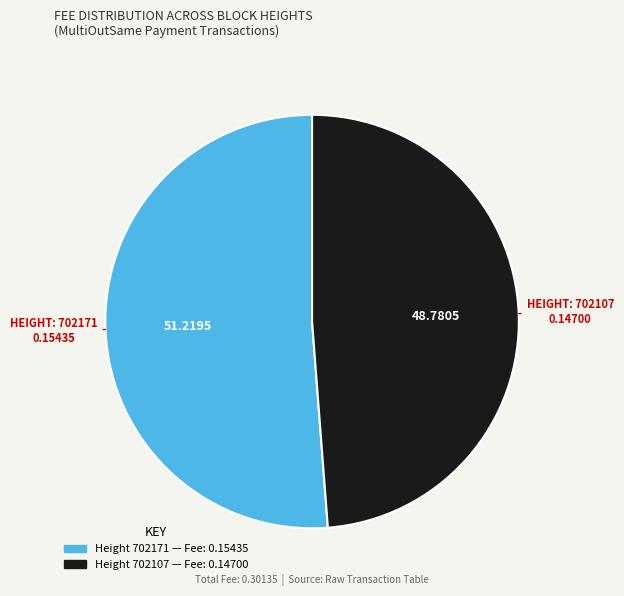

Is there a majority slice in this chart?

Yes